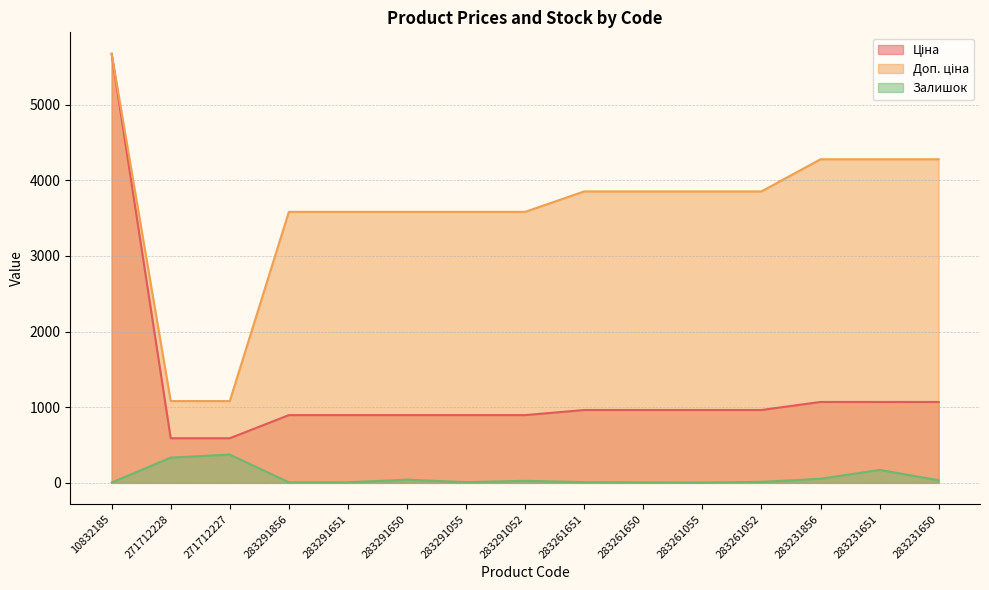

Rank the series by their maximum value, from lowest to highest.

Залишок, Ціна, Доп. ціна